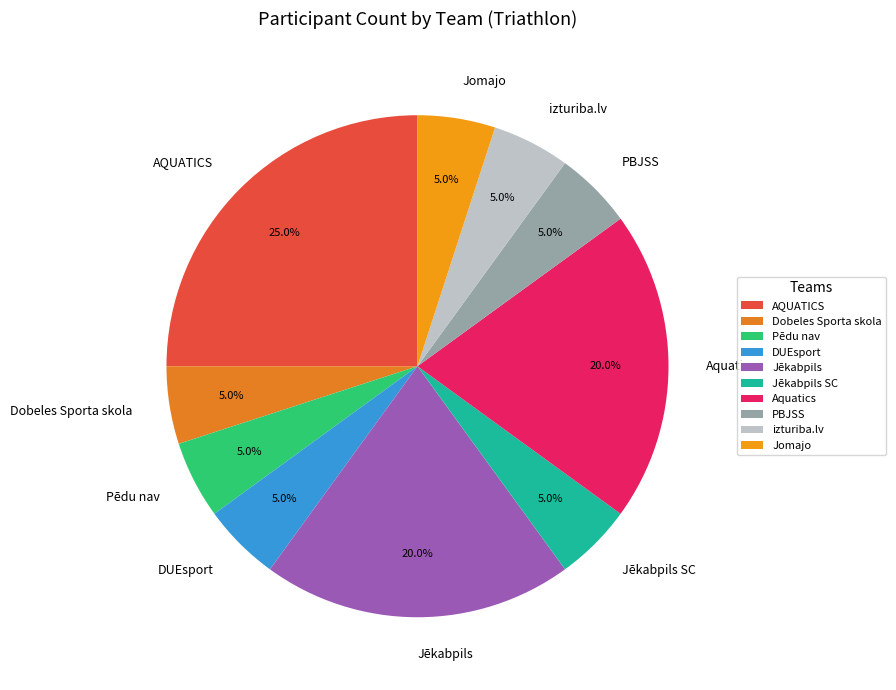

What is the total percentage of Jēkabpils and Dobeles Sporta skola?

25.0%